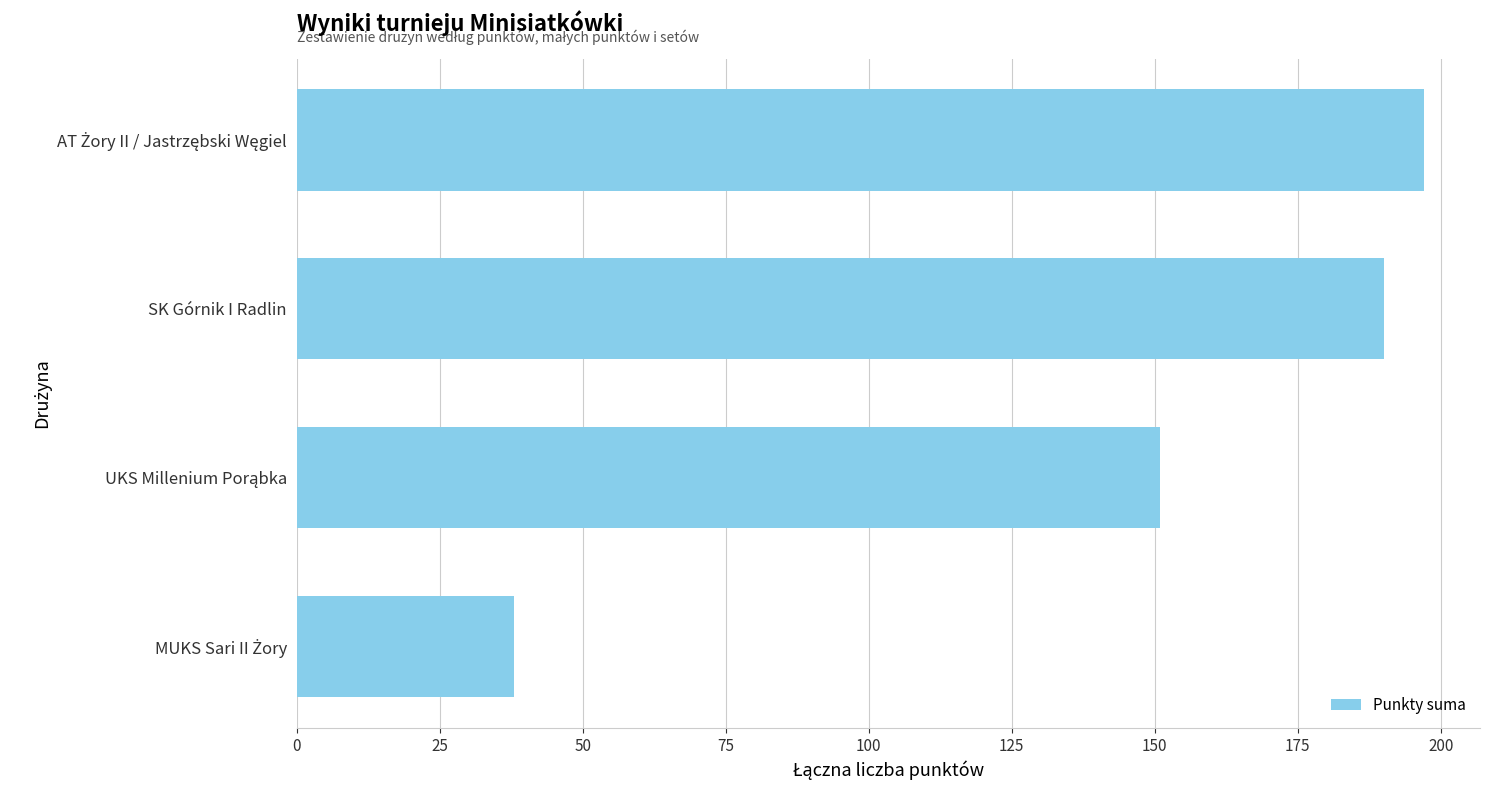

How many data points are less than 190?

2